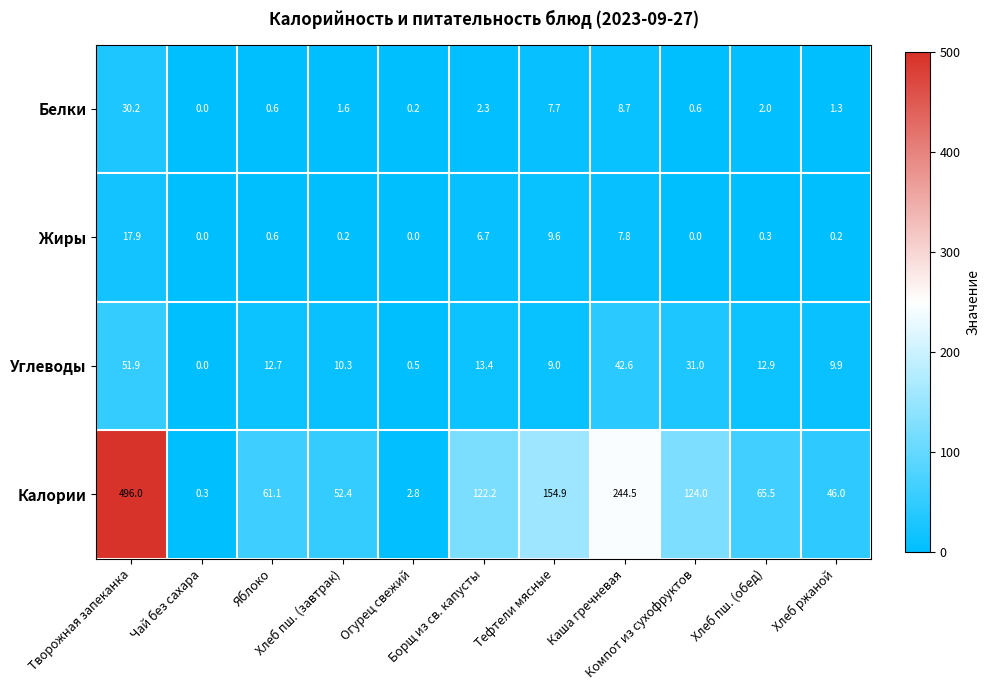

What is the total value across all series at Борщ из св. капусты?

144.6